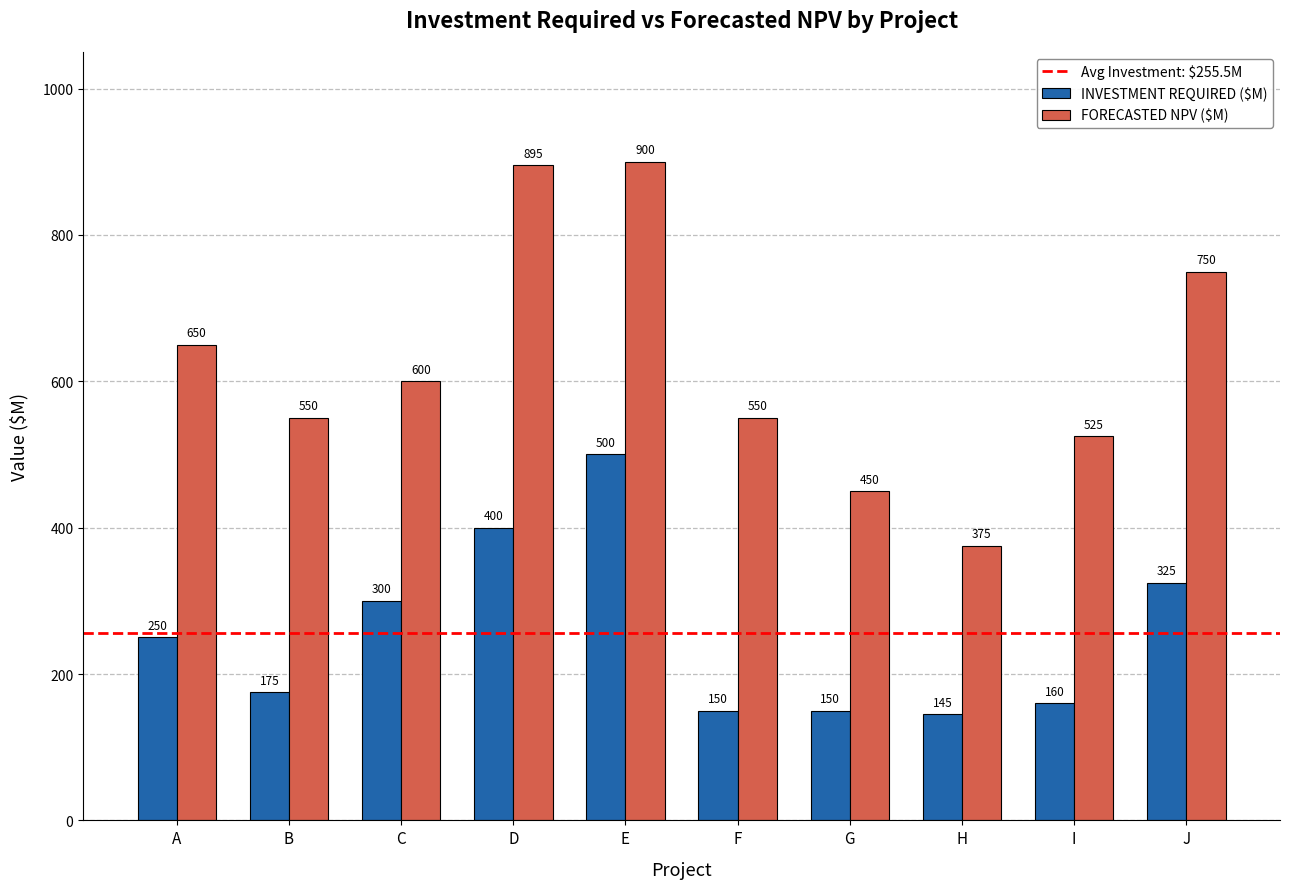

How many values in the INVESTMENT REQUIRED ($M) series are below 250?

5